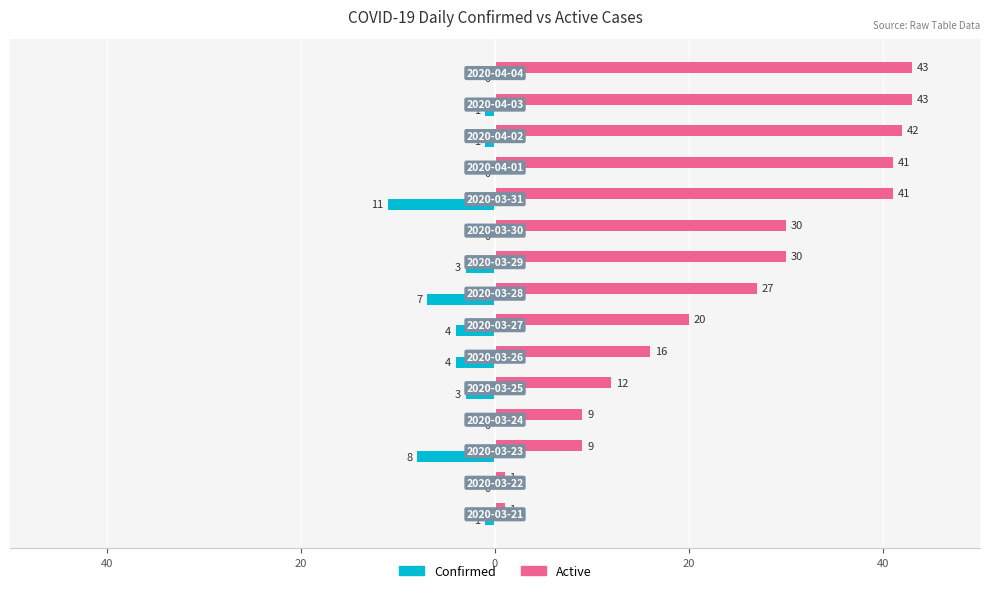

Reading left to right, extract all data points from this chart.

Confirmed: -1	0	-8	0	-3	-4	-4	-7	-3	0	-11	0	-1	-1	0
Active: 1	1	9	9	12	16	20	27	30	30	41	41	42	43	43